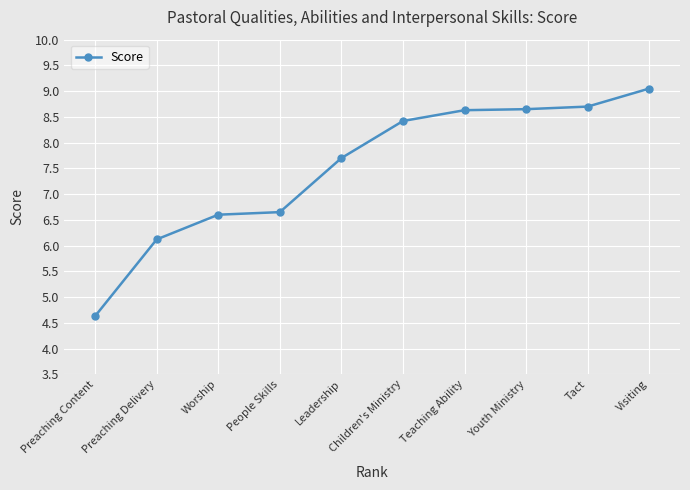

What is the difference between the values at Teaching Ability and Tact?

0.1